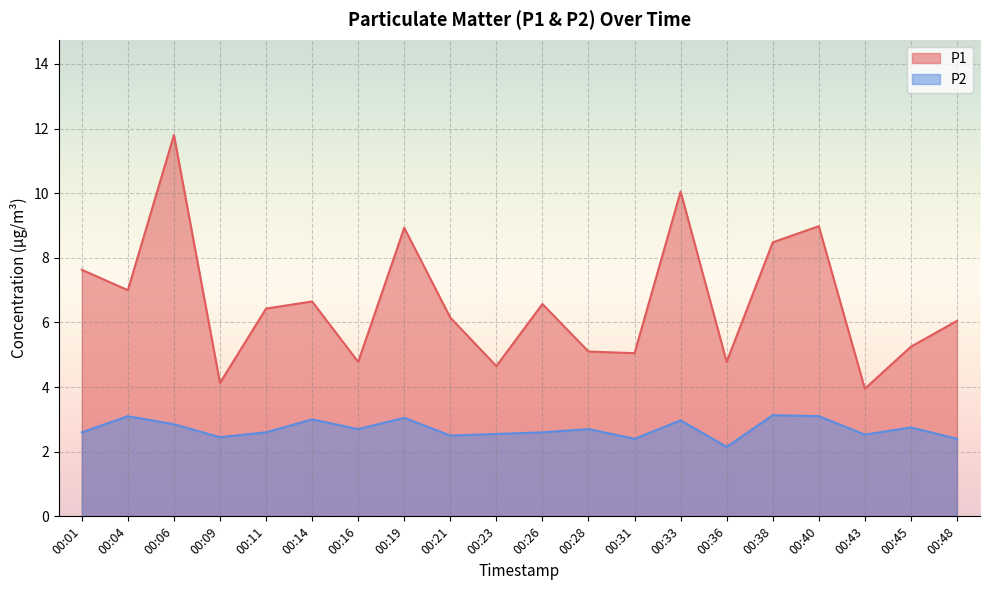

True or false: P1 and P2 intersect in this chart.

False